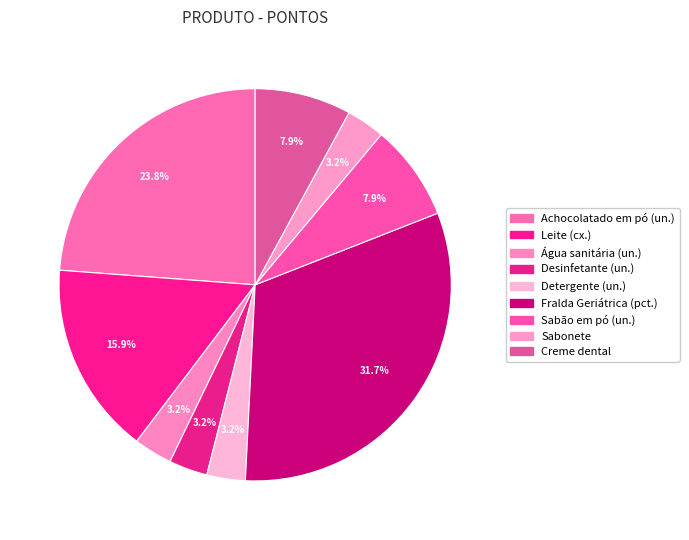

Is Fralda Geriátrica (pct.) the majority of the pie?

No